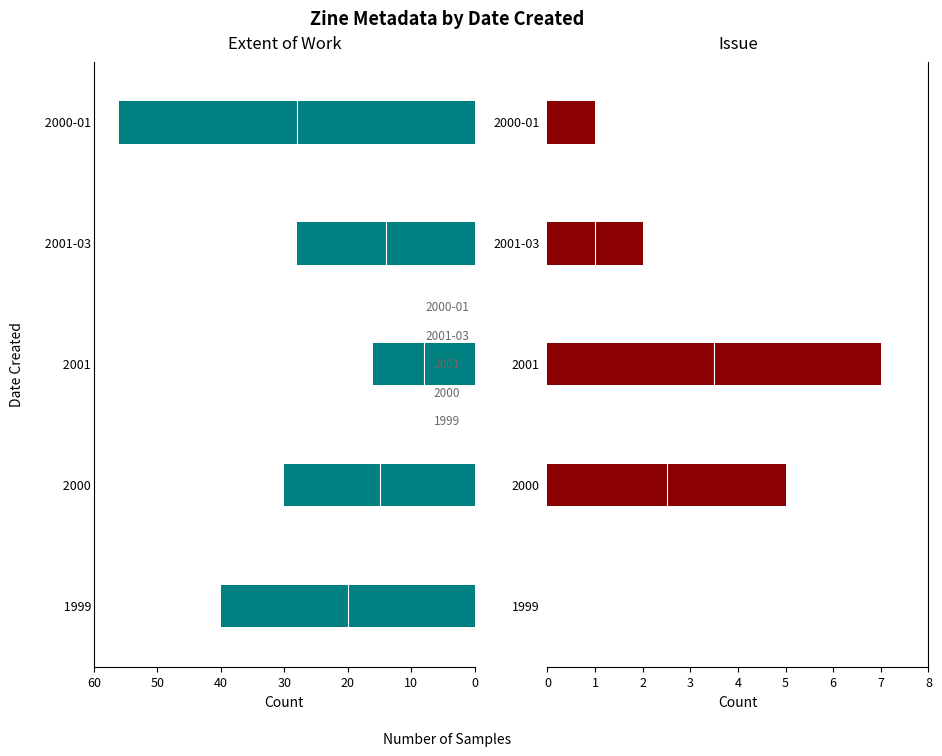

What is the lowest value of the Extent of Work series?

16